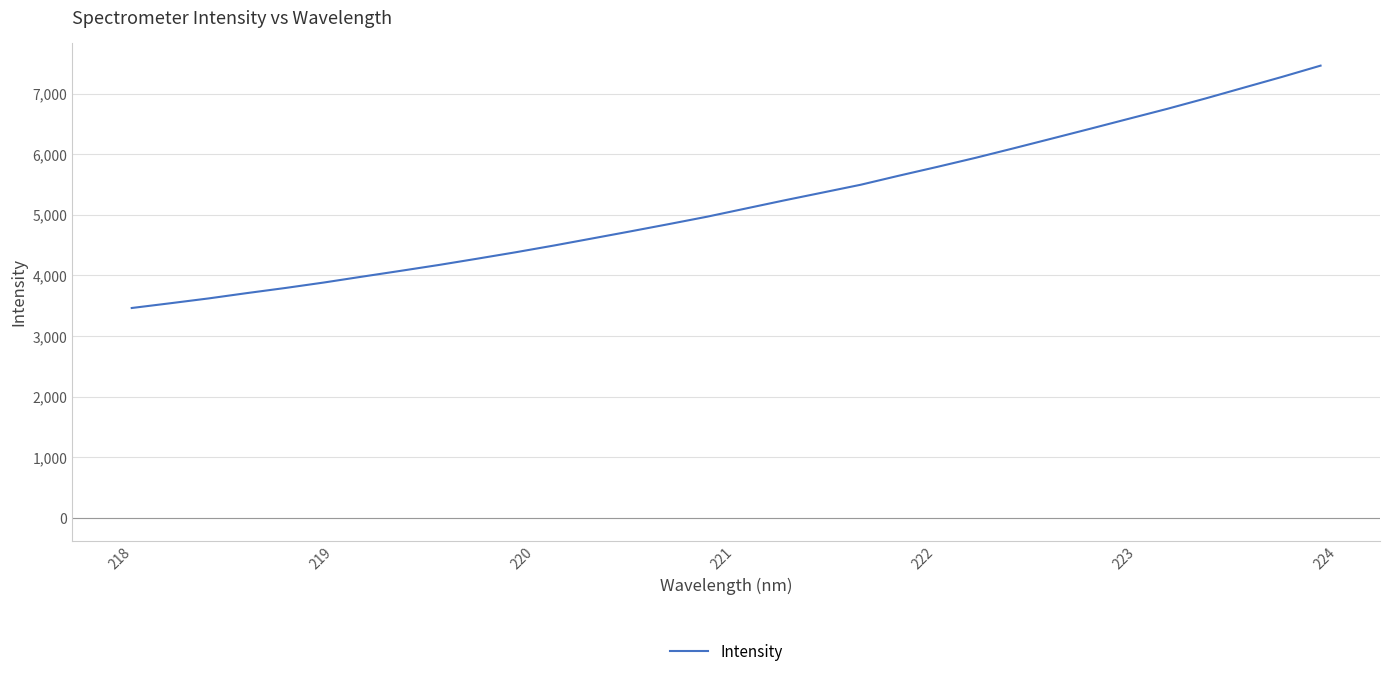

What is the difference between the maximum and minimum values?

3997.6